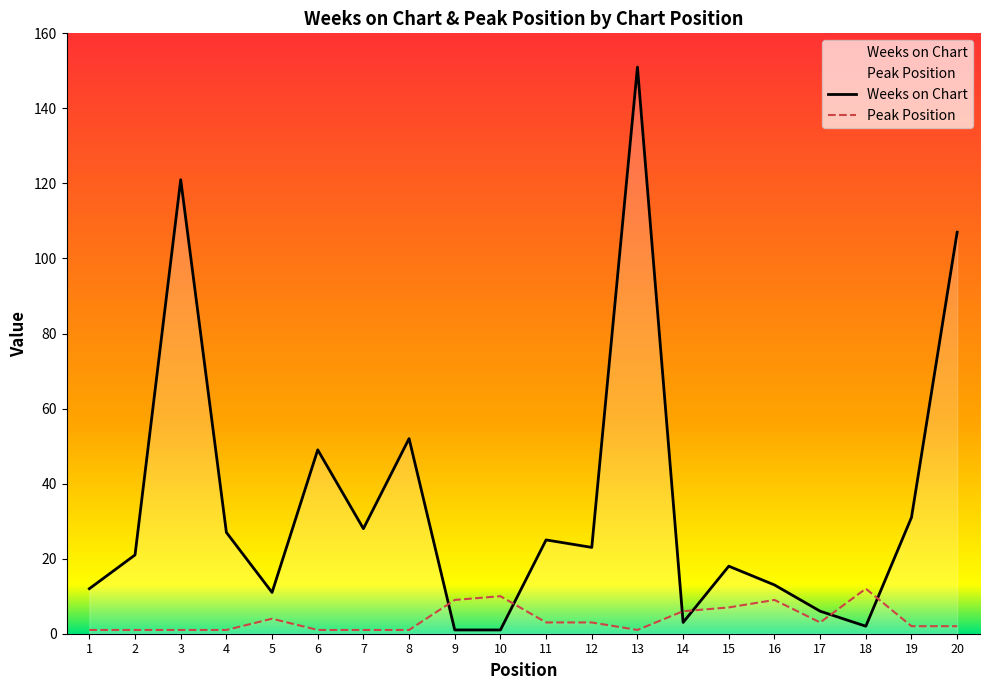

The value of Peak Position at 3 is 2. True or false?

False